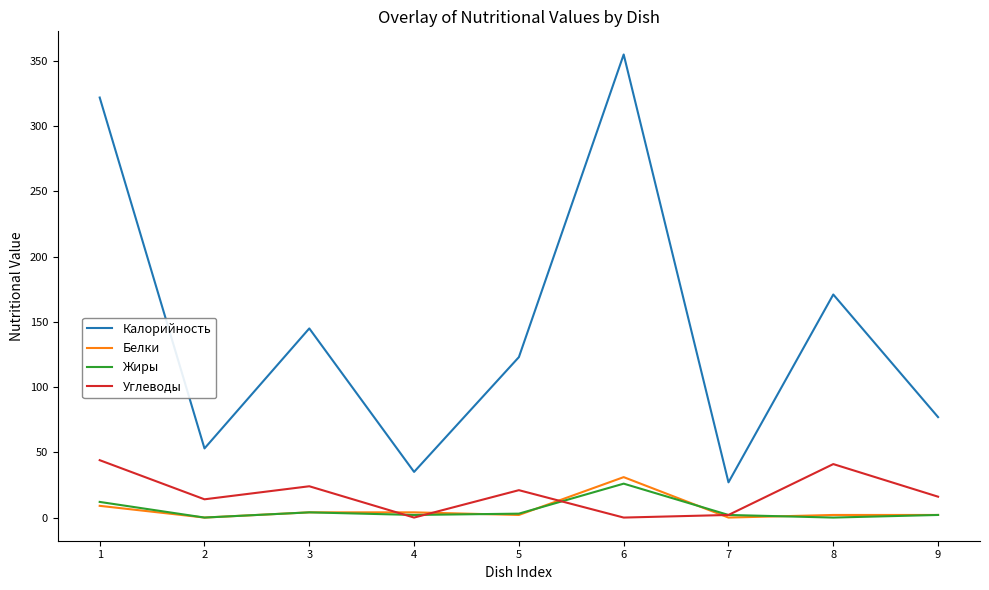

List the series in order of their peak value, lowest first.

Жиры, Белки, Углеводы, Калорийность